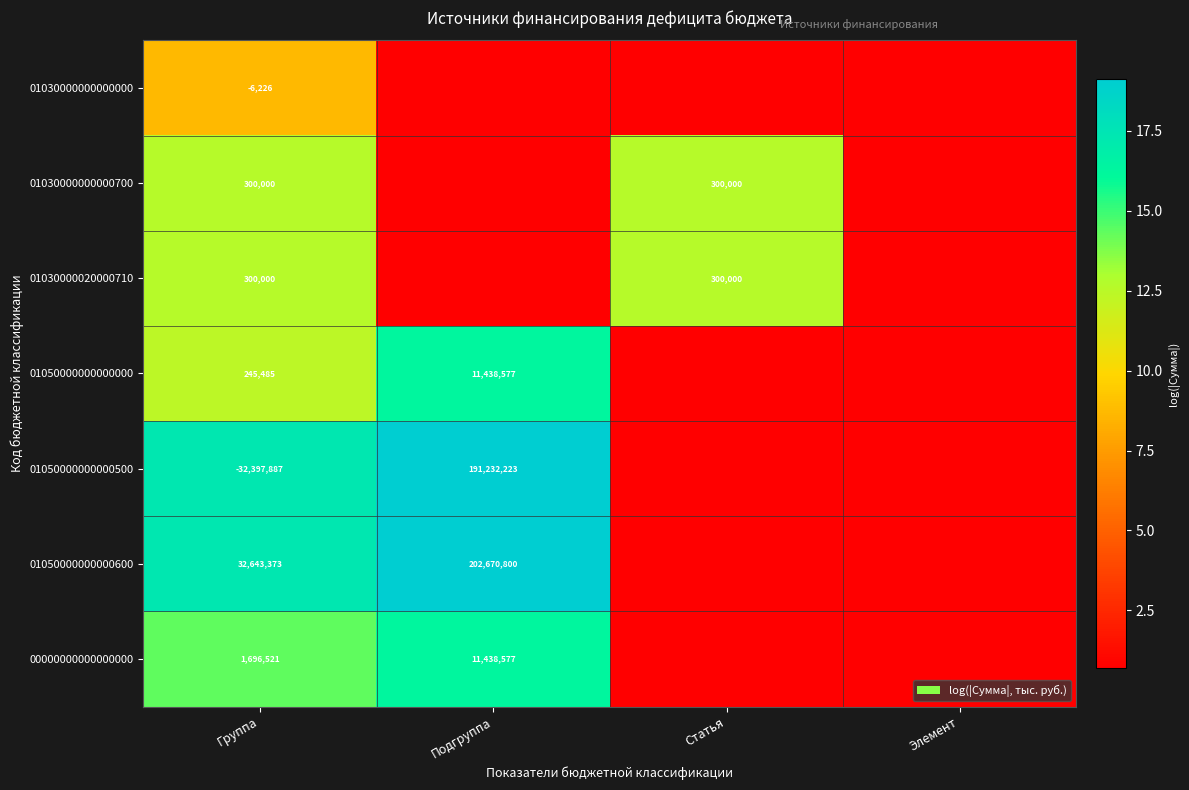

At which label does 01050000000000500 reach its peak?

Подгруппа